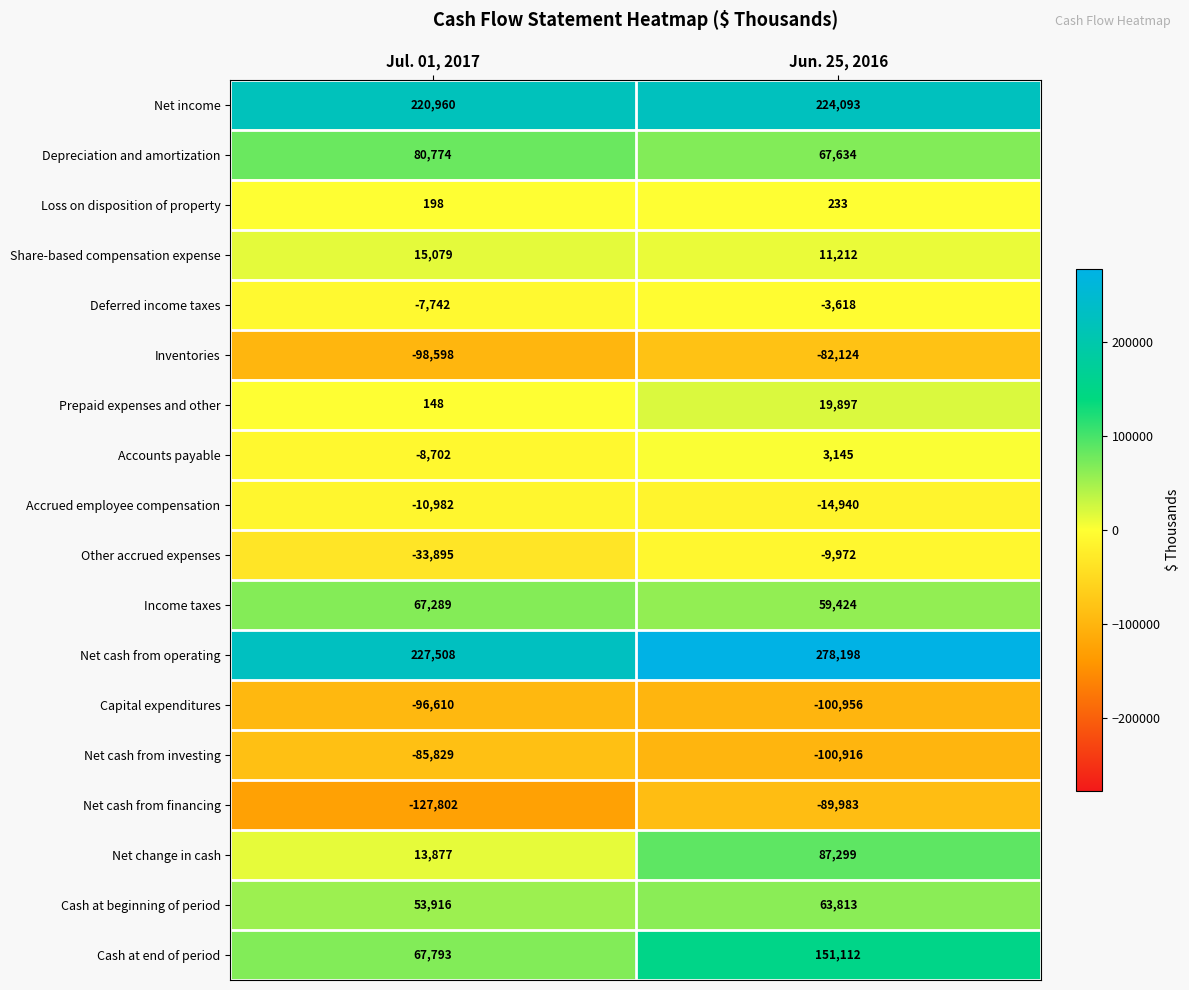

Which series has the largest total across all categories?

Net cash from operating